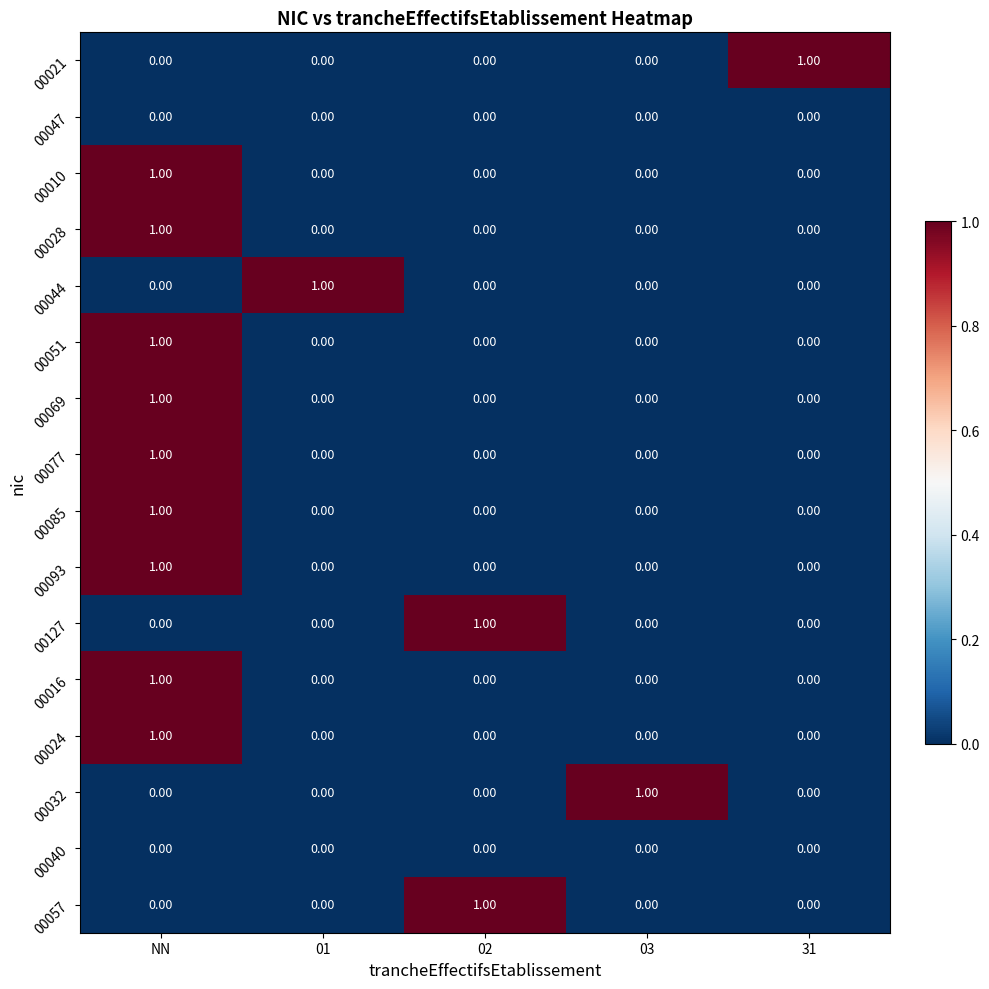

Is the value of 00093 at NN greater than the value of 00016 at 31?

Yes